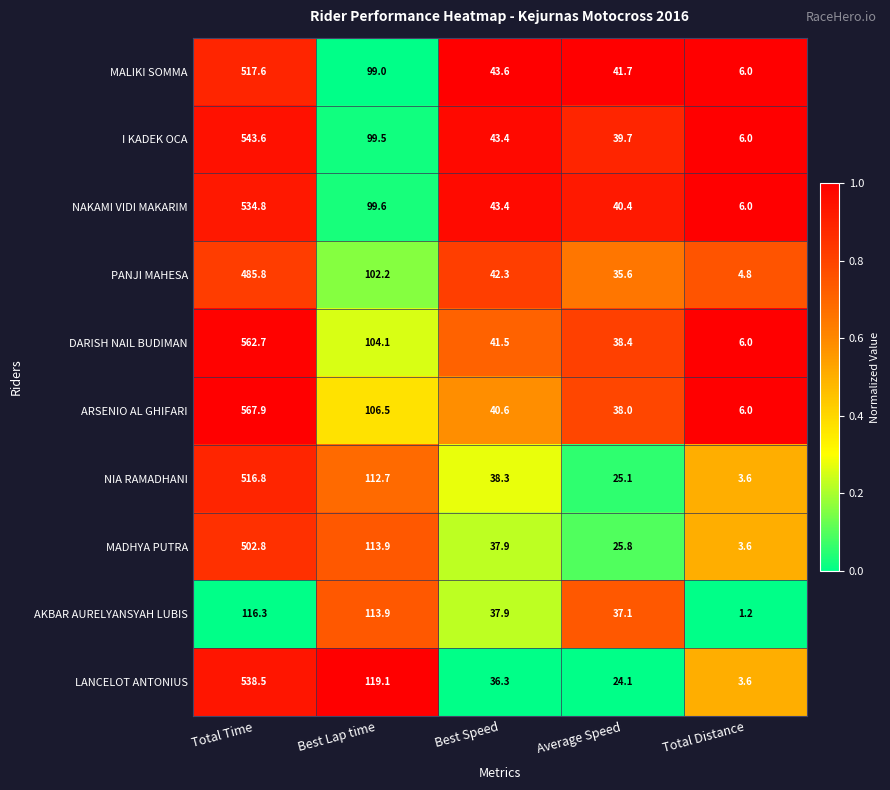

How many series are shown in this chart?

10